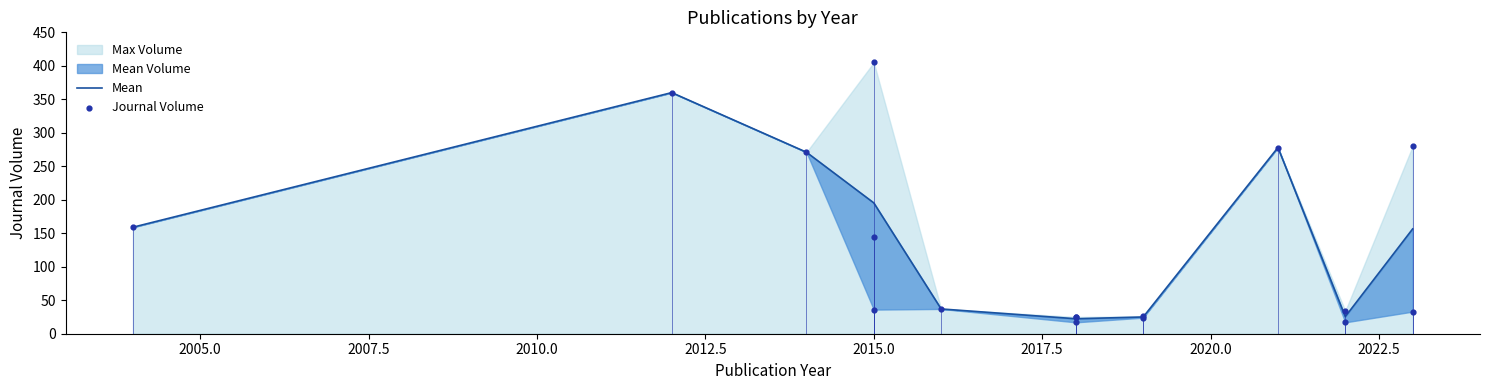

What is the change in value from 2018 to 2019?

+7